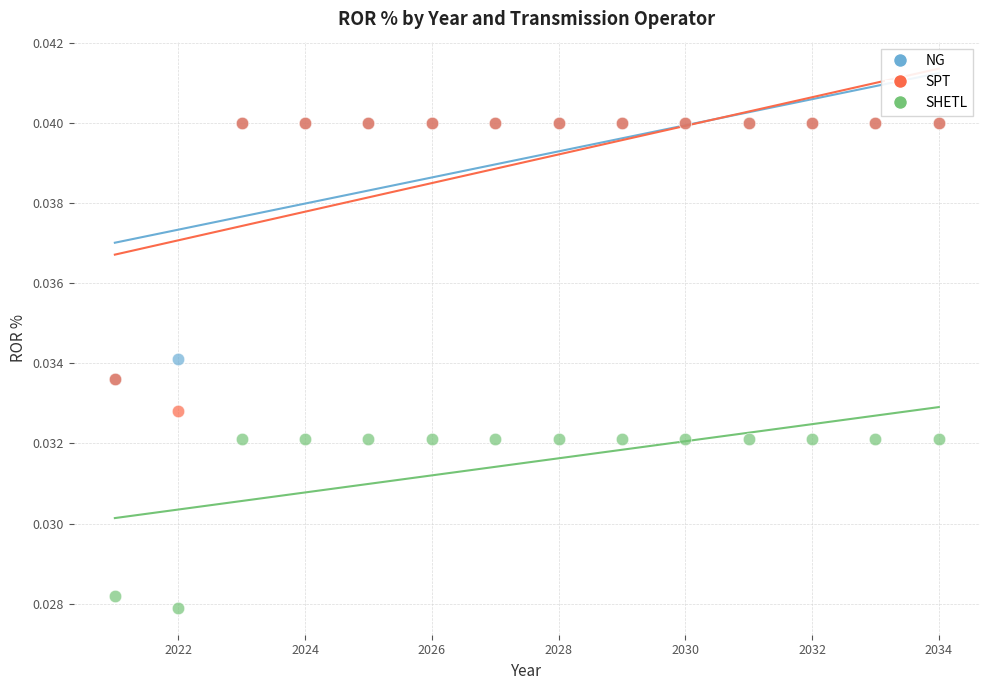

Which series reaches the minimum Y coordinate?

SHETL